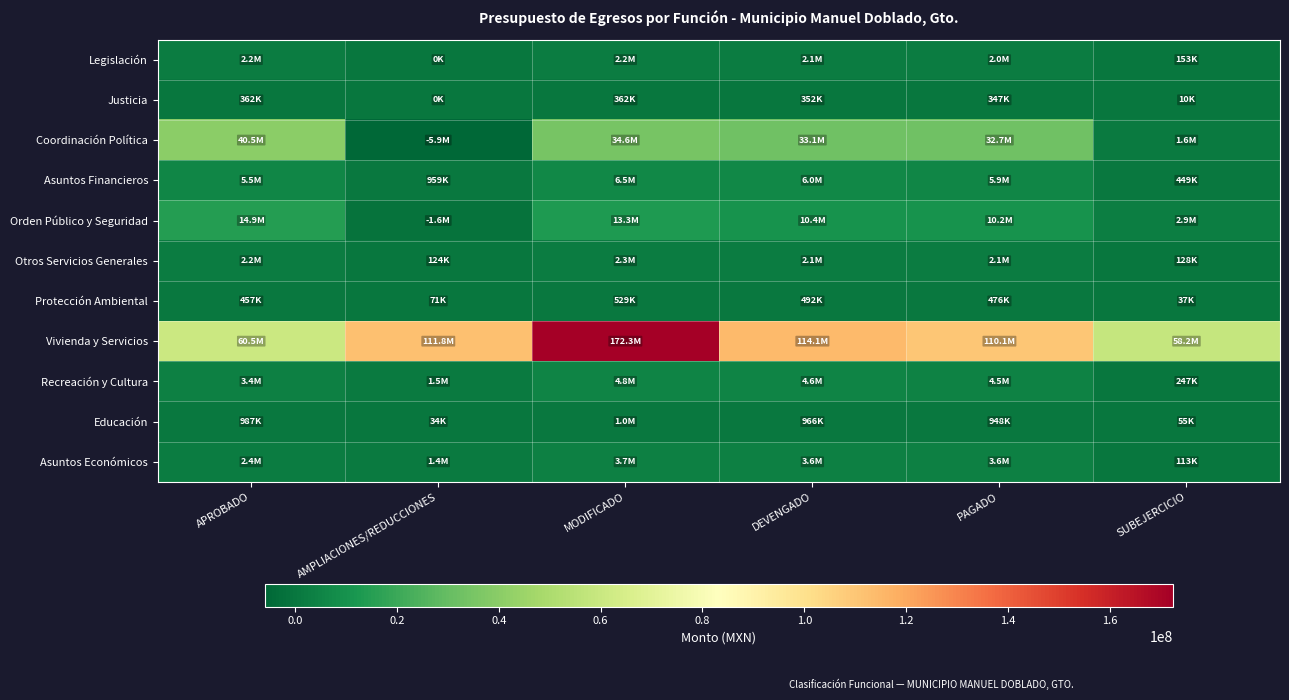

Reading right to left, extract all data points from this chart.

Legislación: SUBEJERCICIO=153455.3	PAGADO=2044591.6	DEVENGADO=2077705.7	MODIFICADO=2231161.0	AMPLIACIONES/REDUCCIONES=0.0	APROBADO=2235359.0
Justicia: SUBEJERCICIO=10085.6	PAGADO=346804.0	DEVENGADO=352263.3	MODIFICADO=362349.0	AMPLIACIONES/REDUCCIONES=0.0	APROBADO=362349.0
Coordinación Política: SUBEJERCICIO=1566063.6	PAGADO=32688396.0	DEVENGADO=33063874.7	MODIFICADO=34629938.3	AMPLIACIONES/REDUCCIONES=-5882338.7	APROBADO=40512277.0
Asuntos Financieros: SUBEJERCICIO=449479.8	PAGADO=5920411.5	DEVENGADO=6020524.3	MODIFICADO=6470004.1	AMPLIACIONES/REDUCCIONES=958615.1	APROBADO=5511389.0
Orden Público y Seguridad: SUBEJERCICIO=2886317.6	PAGADO=10186361.0	DEVENGADO=10430491.1	MODIFICADO=13316808.6	AMPLIACIONES/REDUCCIONES=-1609136.5	APROBADO=14925945.1
Otros Servicios Generales: SUBEJERCICIO=128113.1	PAGADO=2125757.9	DEVENGADO=2146767.9	MODIFICADO=2274881.0	AMPLIACIONES/REDUCCIONES=123700.0	APROBADO=2151181.0
Protección Ambiental: SUBEJERCICIO=37056.0	PAGADO=475878.4	DEVENGADO=491609.0	MODIFICADO=528665.0	AMPLIACIONES/REDUCCIONES=71425.0	APROBADO=457240.0
Vivienda y Servicios: SUBEJERCICIO=58211641.8	PAGADO=110099199.2	DEVENGADO=114096155.6	MODIFICADO=172307797.4	AMPLIACIONES/REDUCCIONES=111842929.5	APROBADO=60464867.9
Recreación y Cultura: SUBEJERCICIO=246573.8	PAGADO=4496813.6	DEVENGADO=4591196.9	MODIFICADO=4837770.6	AMPLIACIONES/REDUCCIONES=1452836.6	APROBADO=3384934.0
Educación: SUBEJERCICIO=54660.9	PAGADO=948486.3	DEVENGADO=966333.1	MODIFICADO=1020994.0	AMPLIACIONES/REDUCCIONES=34200.0	APROBADO=986794.0
Asuntos Económicos: SUBEJERCICIO=113486.8	PAGADO=3614849.9	DEVENGADO=3635903.2	MODIFICADO=3749390.0	AMPLIACIONES/REDUCCIONES=1370100.0	APROBADO=2379290.0